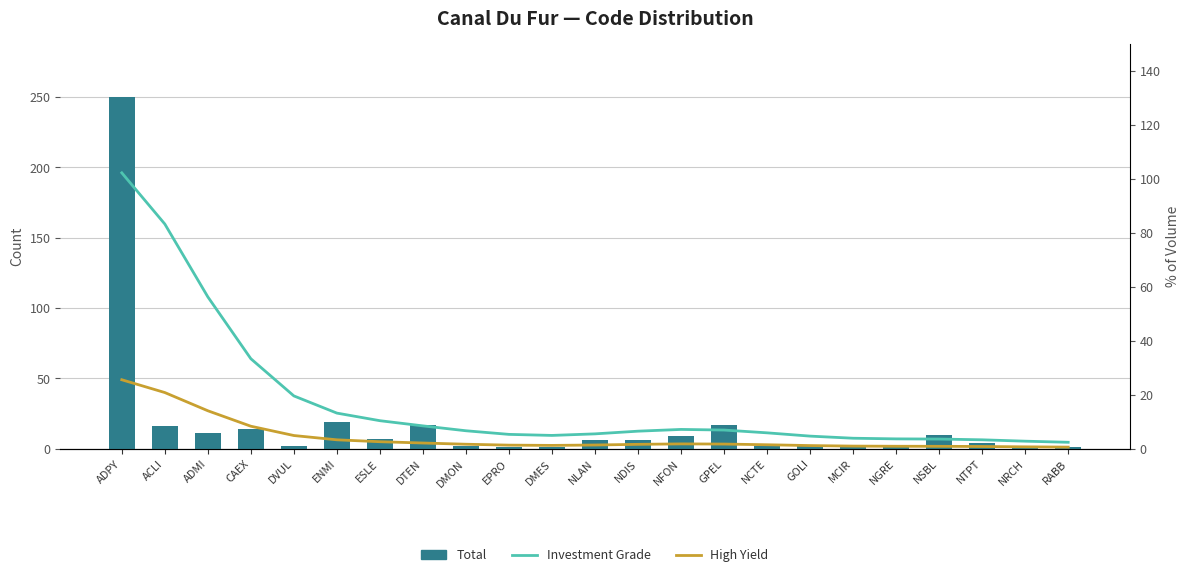

How many series are shown in this chart?

3